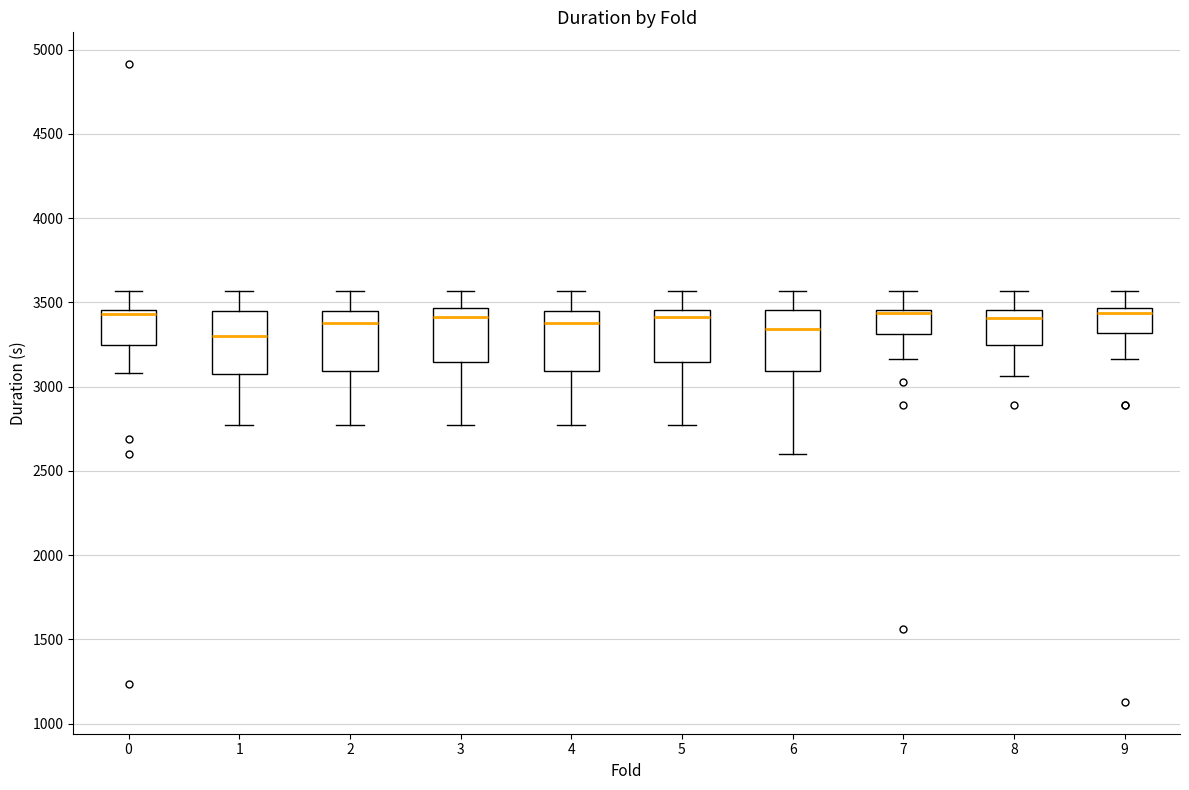

Reading left to right, read every box against the y-axis: the position of its median line, the range the box covers, and the ends of its whiskers. The values are not printed on the chart, so give them approximately, as read against the axis.

0: median 3450 (just below the box's upper edge), box 3250 to 3450, whiskers 3100 to 3550
1: median 3300, box 3100 to 3450, whiskers 2750 to 3550
2: median 3400, box 3100 to 3450, whiskers 2750 to 3550
3: median 3400, box 3150 to 3450, whiskers 2750 to 3550
4: median 3400, box 3100 to 3450, whiskers 2750 to 3550
5: median 3400, box 3150 to 3450, whiskers 2750 to 3550
6: median 3350, box 3100 to 3450, whiskers 2600 to 3550
7: median 3450 (just below the box's upper edge), box 3300 to 3450, whiskers 3150 to 3550
8: median 3400, box 3250 to 3450, whiskers 3050 to 3550
9: median 3450 (just below the box's upper edge), box 3300 to 3450, whiskers 3150 to 3550